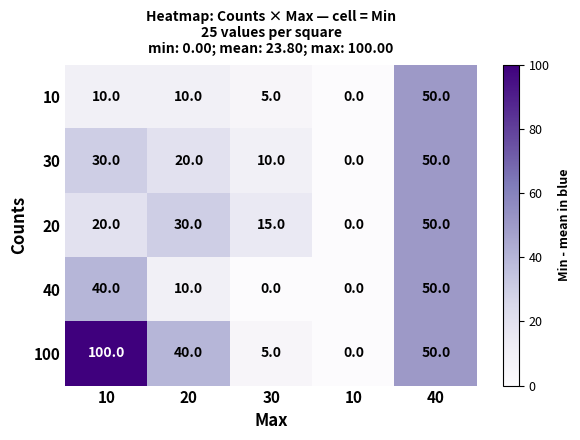

How many distinct data groups are displayed?

5